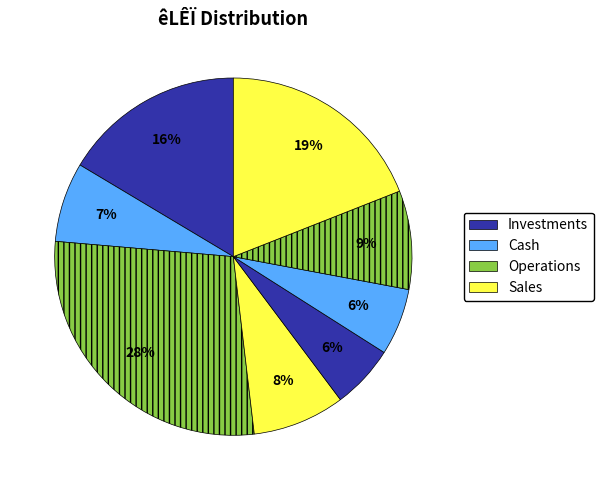

How many slices are in this pie chart?

8